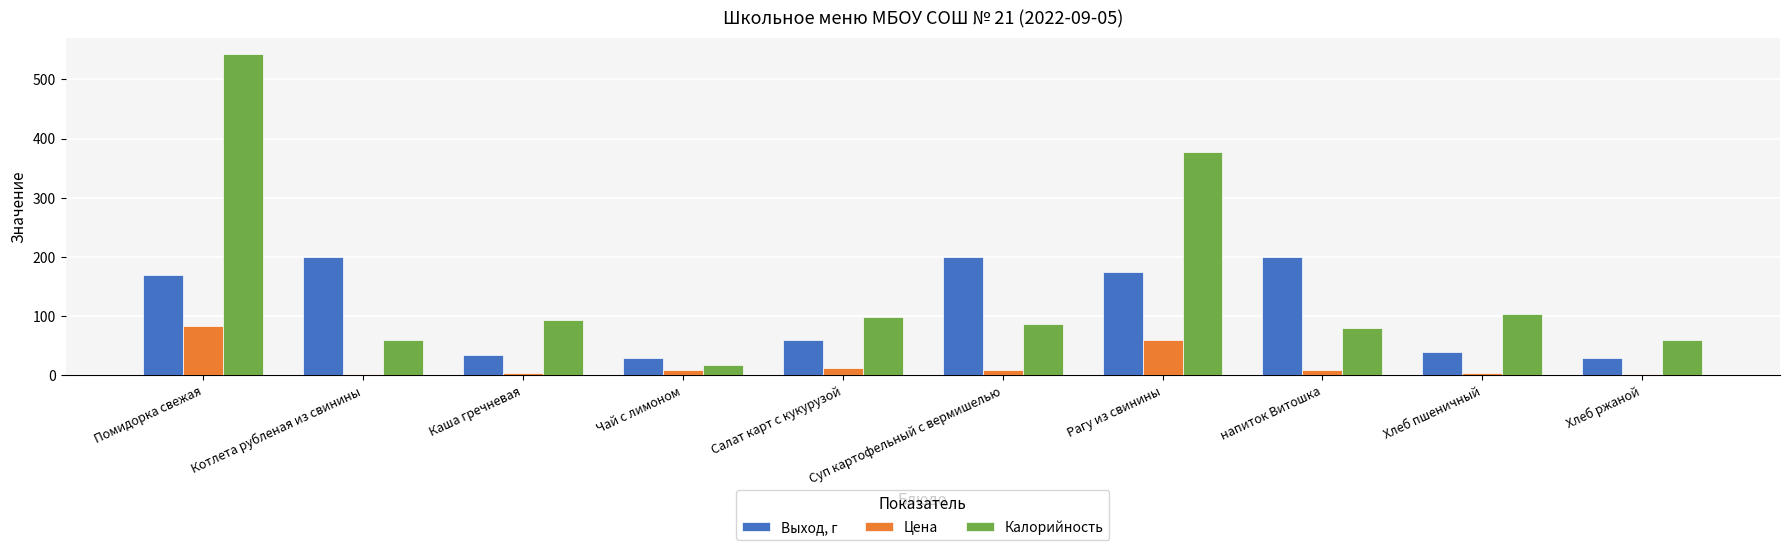

How many distinct data groups are displayed?

3